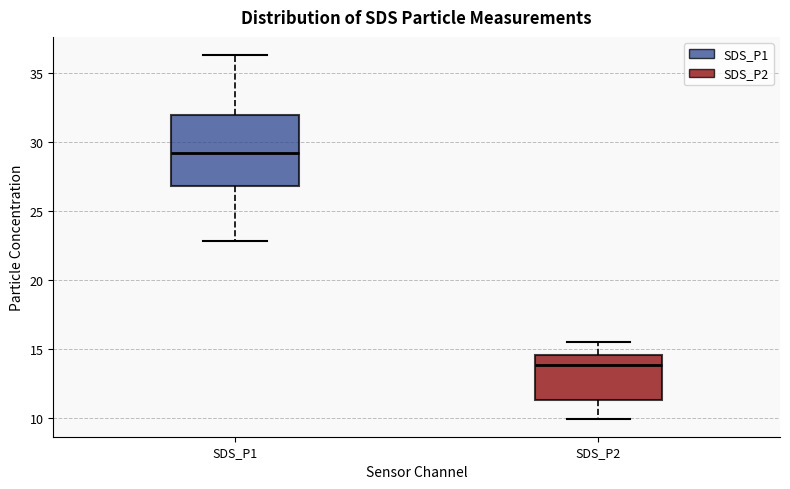

Which box has the lowest median line?

SDS_P2